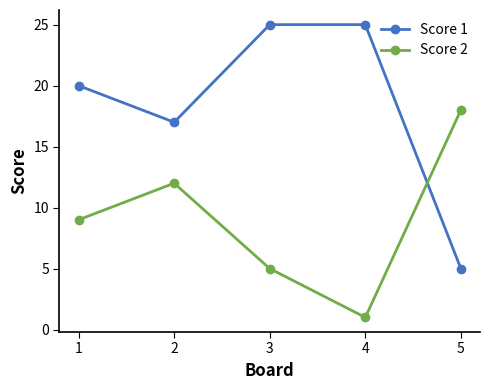

How many Score 2 values are between 5 and 12?

3